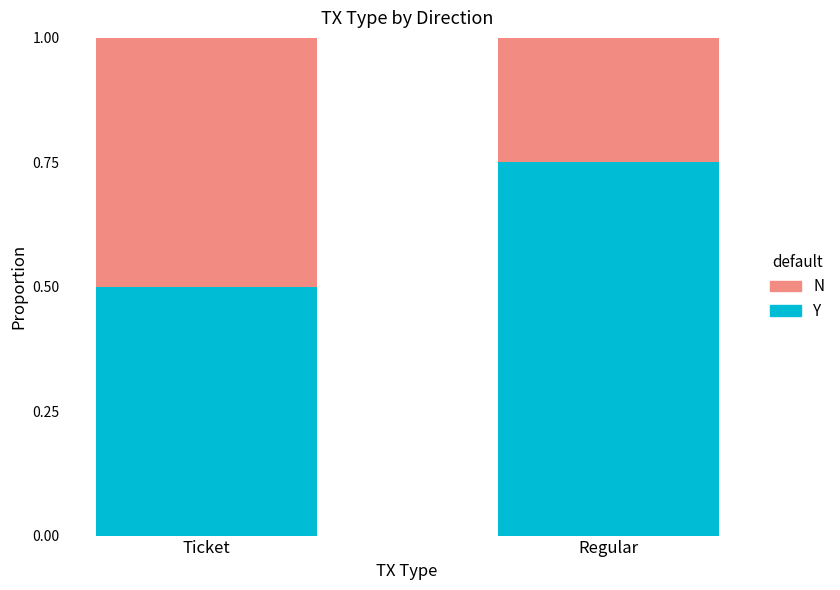

The value of Y at Ticket is 0.8. True or false?

False